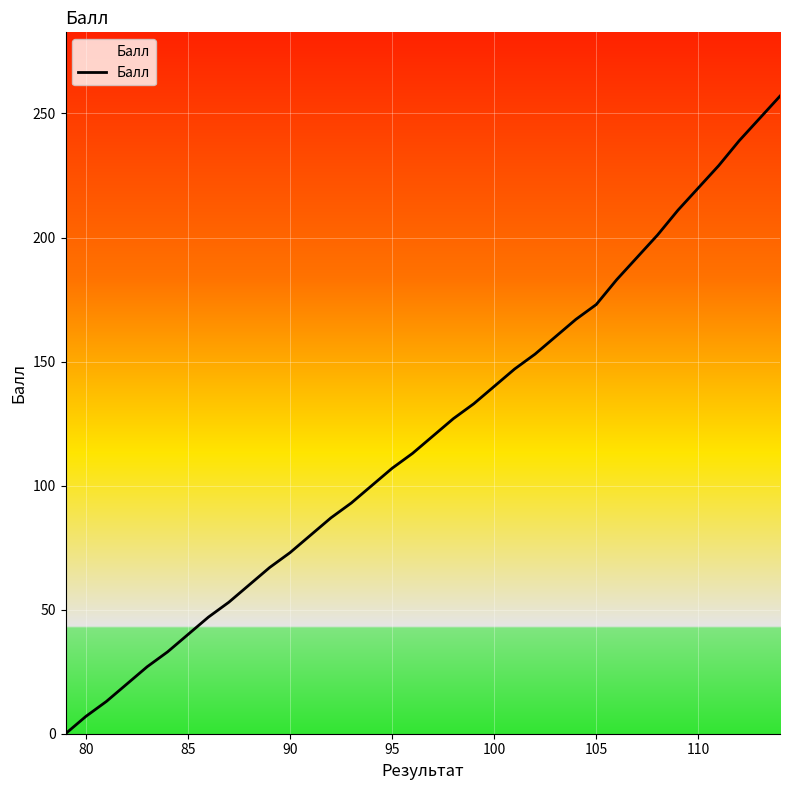

What is the greatest value displayed?

257